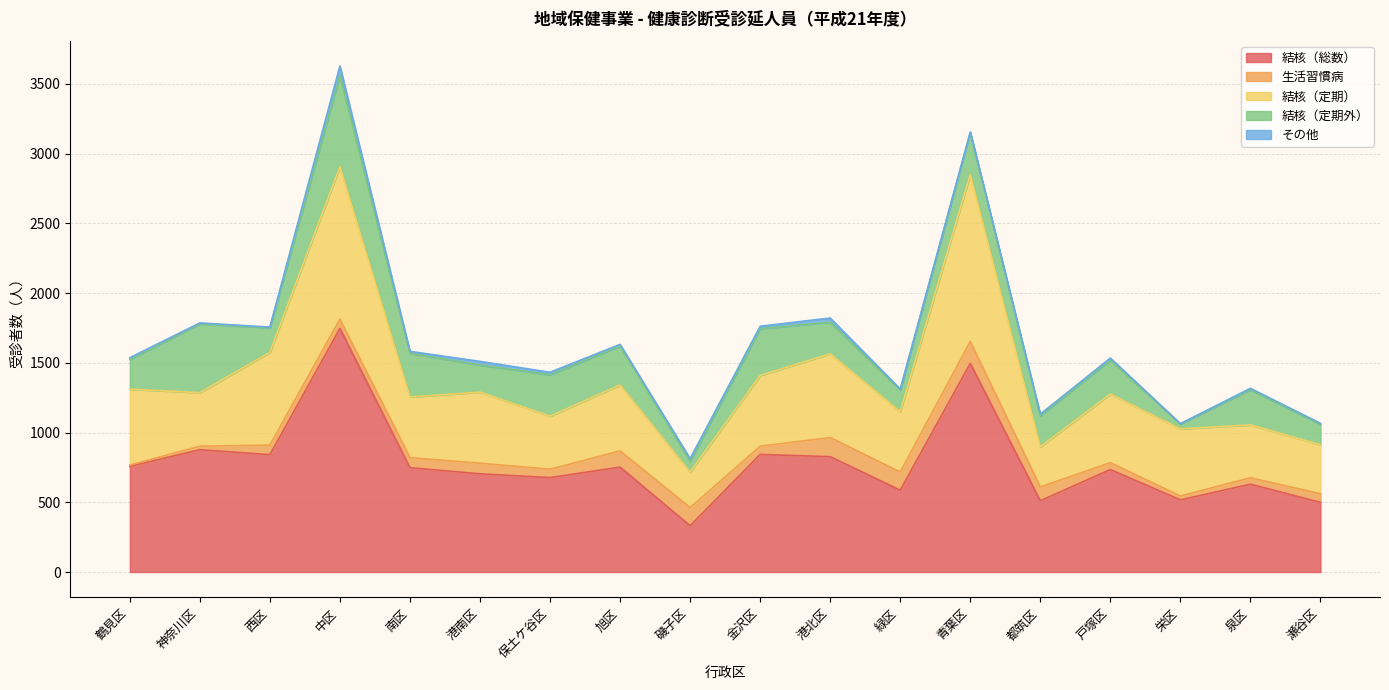

At how many categories does at least one series exceed 482?

17